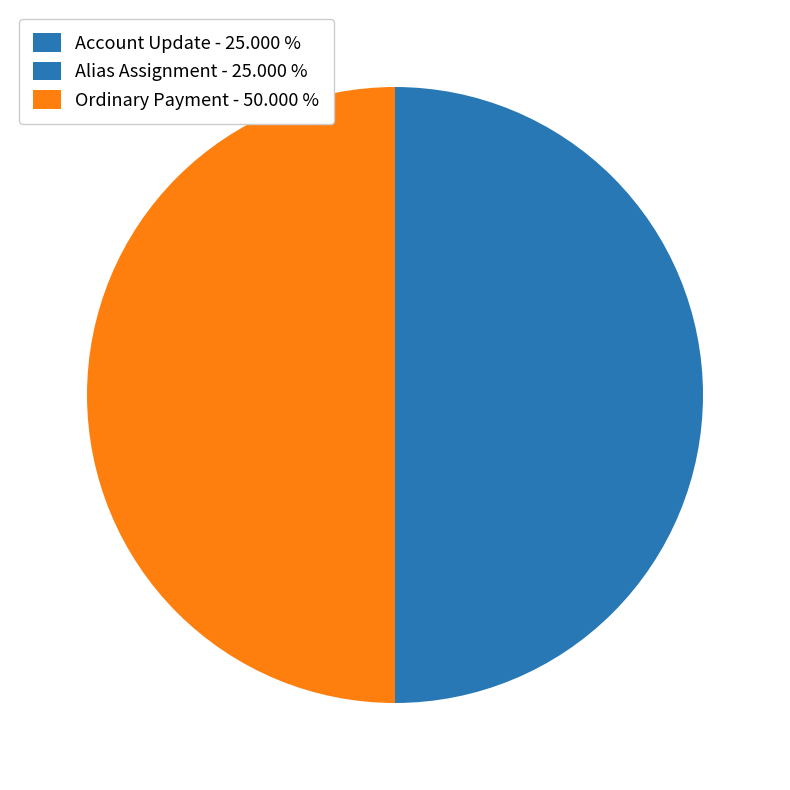

Count the number of slices in the pie.

3